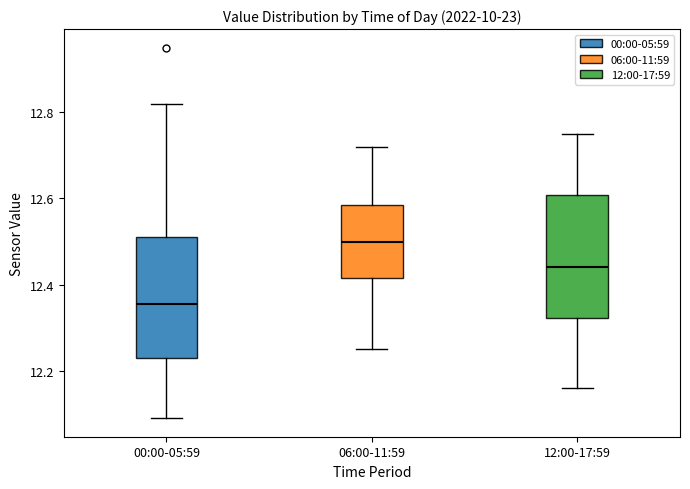

Where does the lower whisker of the box for 12:00-17:59 end on the y-axis? The values are not printed on the chart, so give them approximately, as read against the axis.

12.16